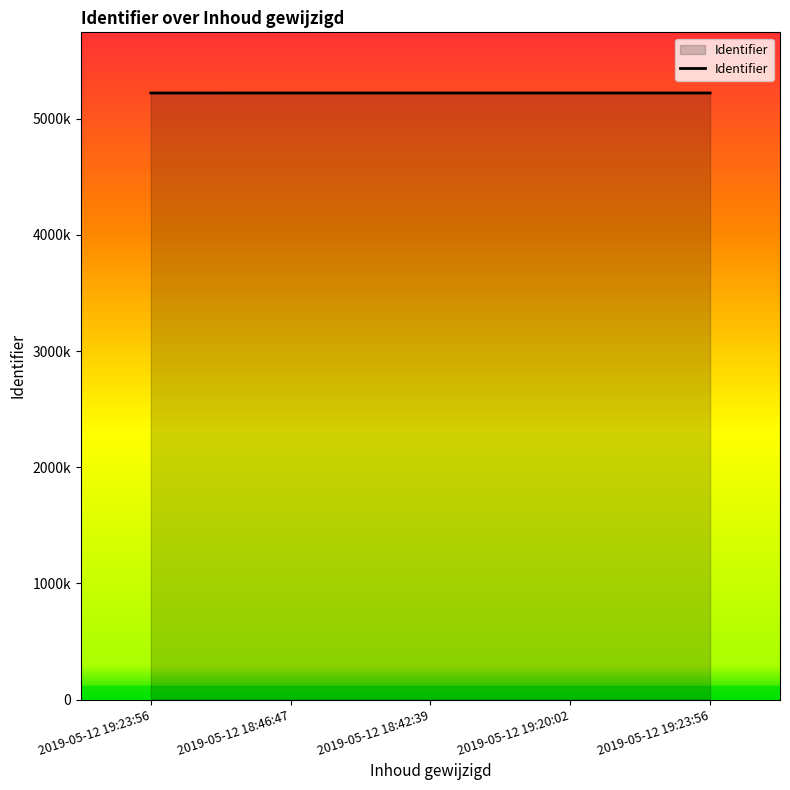

True or false: the data has more than 0 interior local peaks.

False